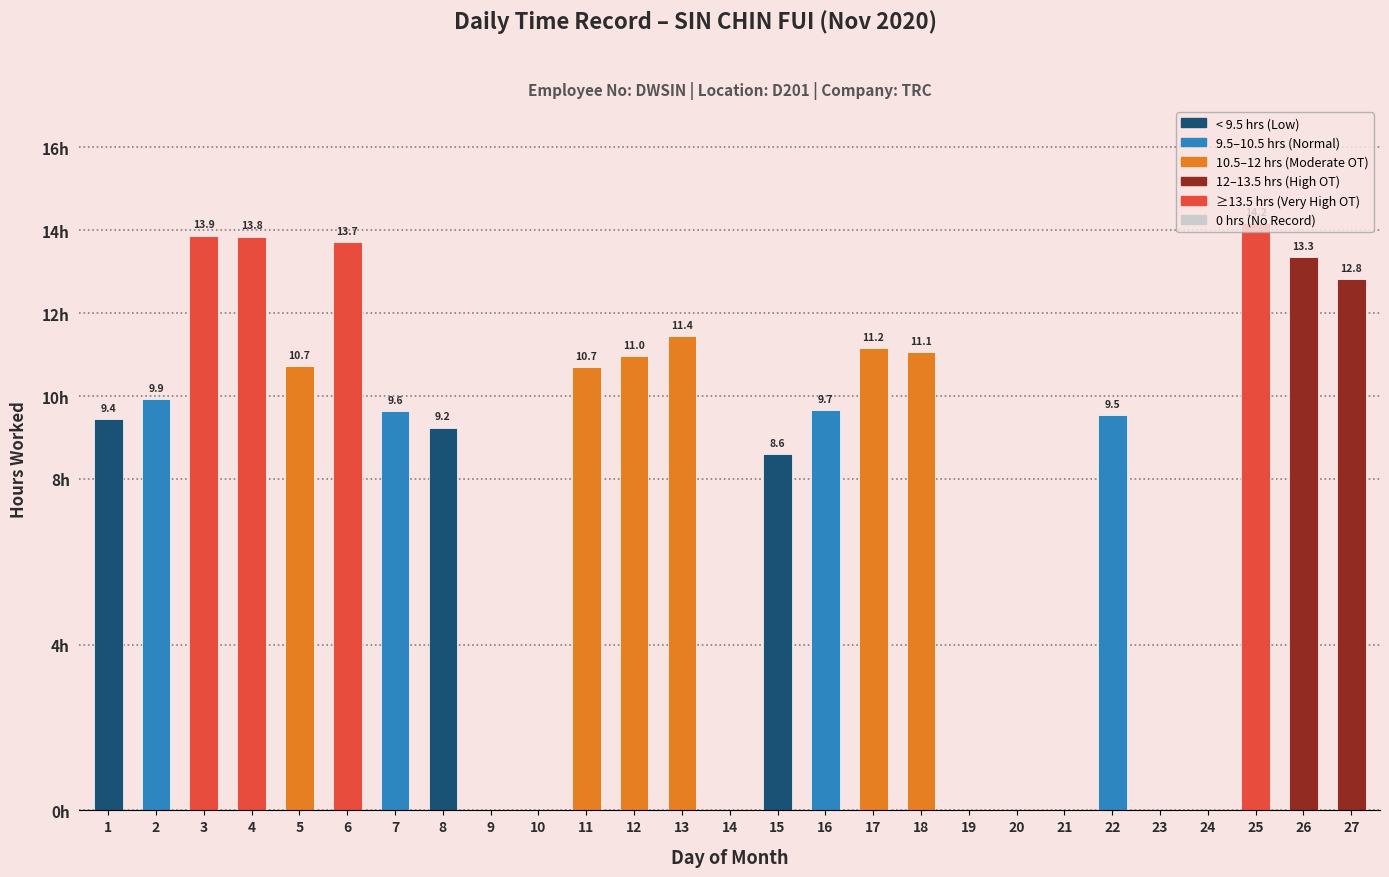

Are the bars horizontal?

No